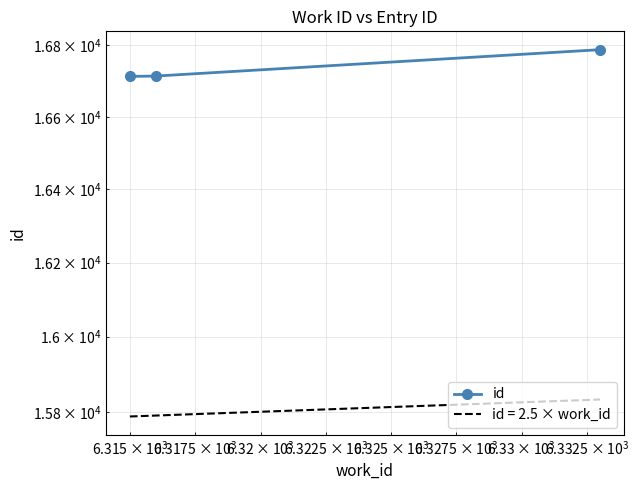

Is it true that the value at $\mathdefault{10^{4}}$ is 25501?

False